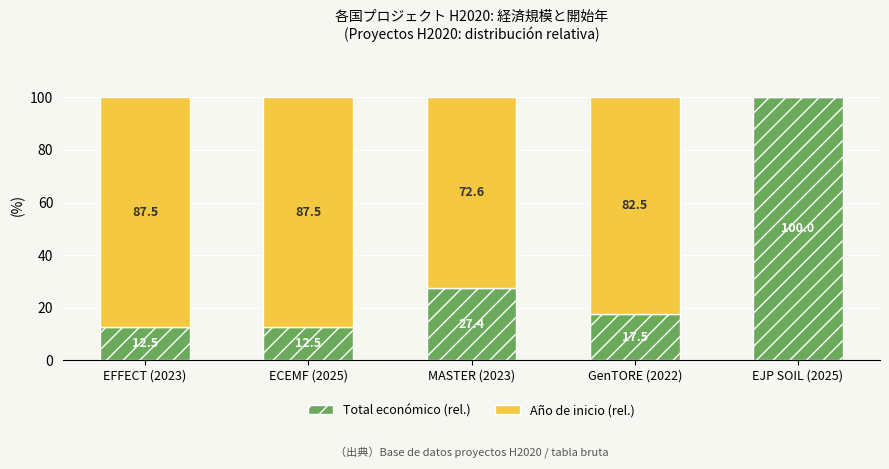

Count the number of categories in the chart.

5